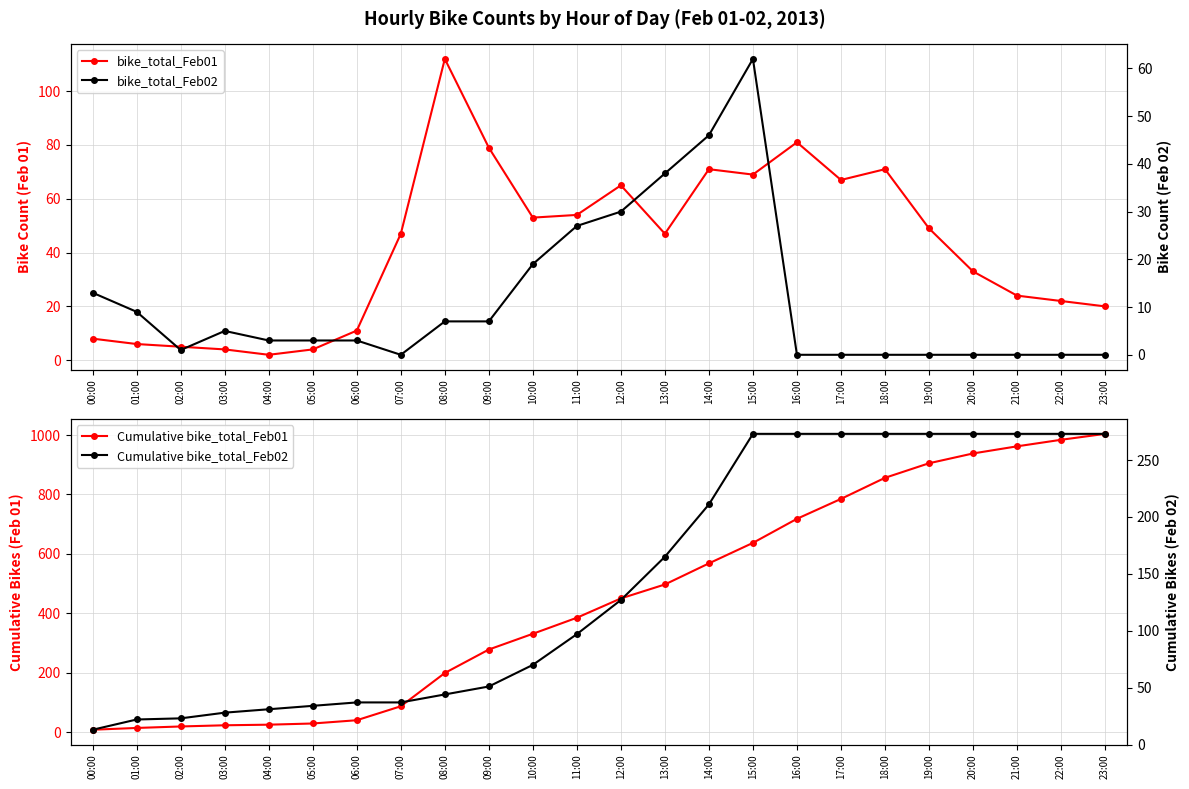

At which label does bike_total_Feb01 reach its peak?

08:00